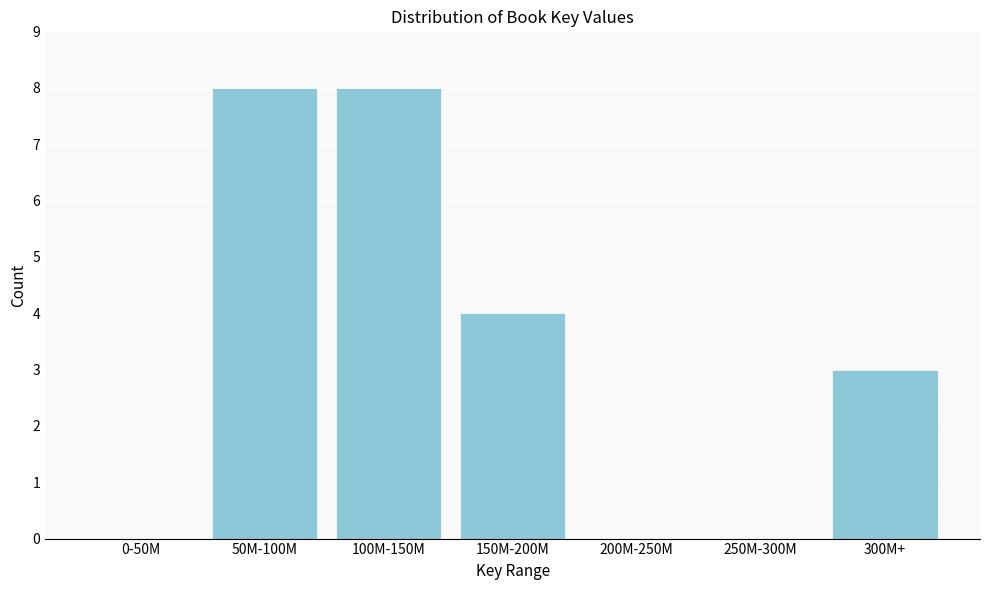

Reading right to left, what are all the values shown in this chart?

300M+=3	250M-300M=0	200M-250M=0	150M-200M=4	100M-150M=8	50M-100M=8	0-50M=0